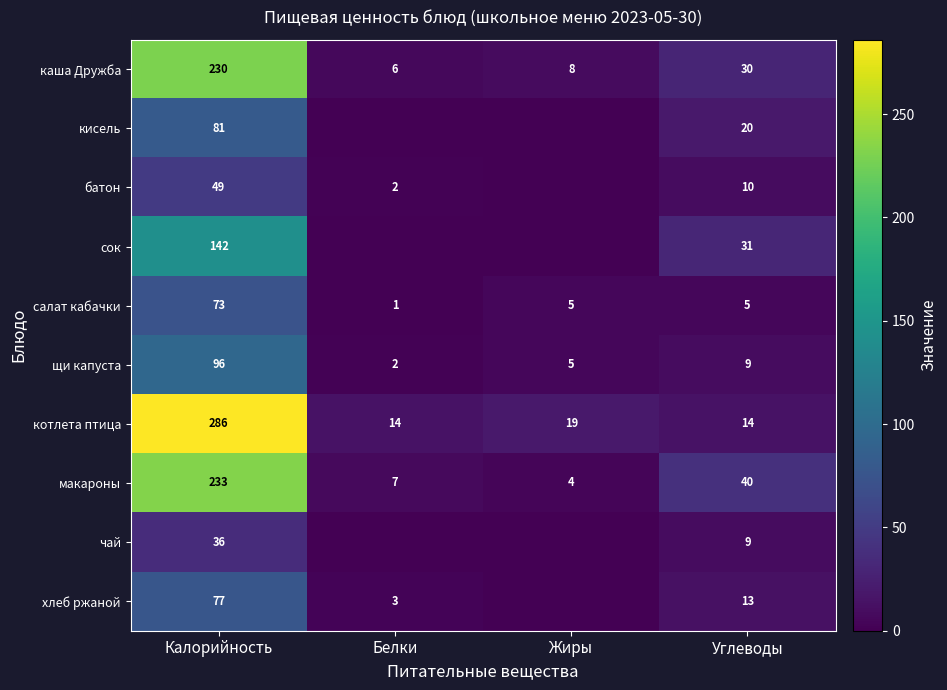

What is the difference between the maximum and minimum values in the котлета птица series?

272